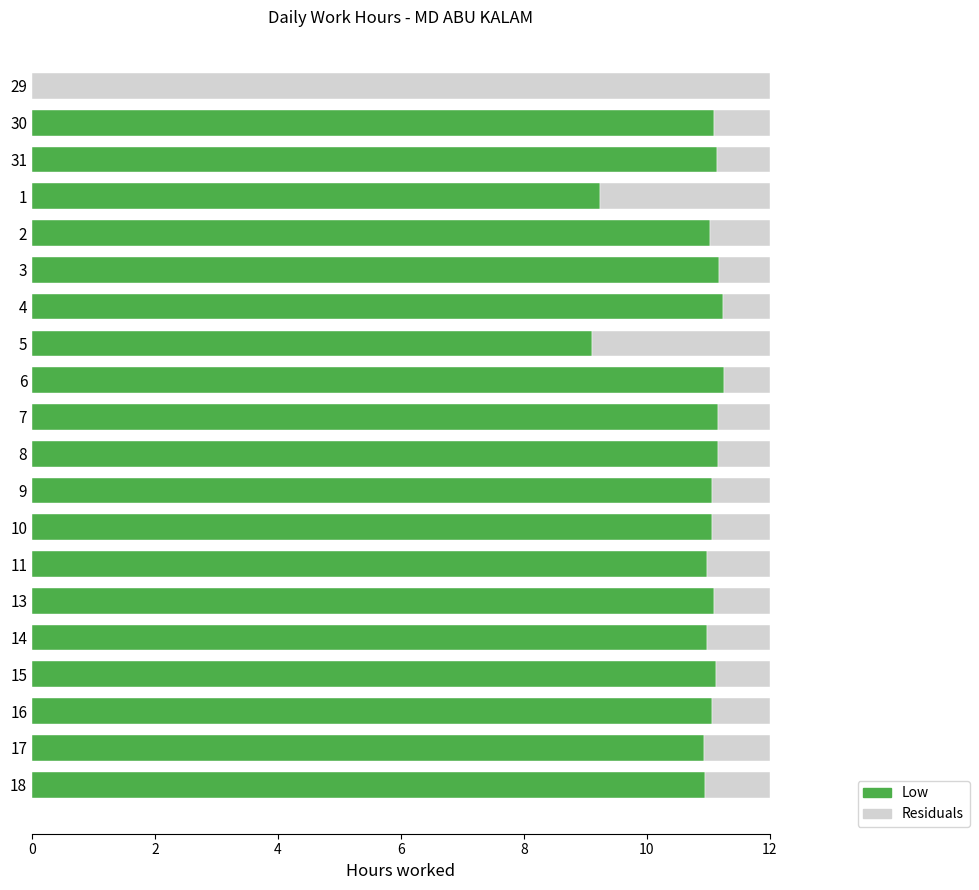

What is the total value across all series at 13?

12.0